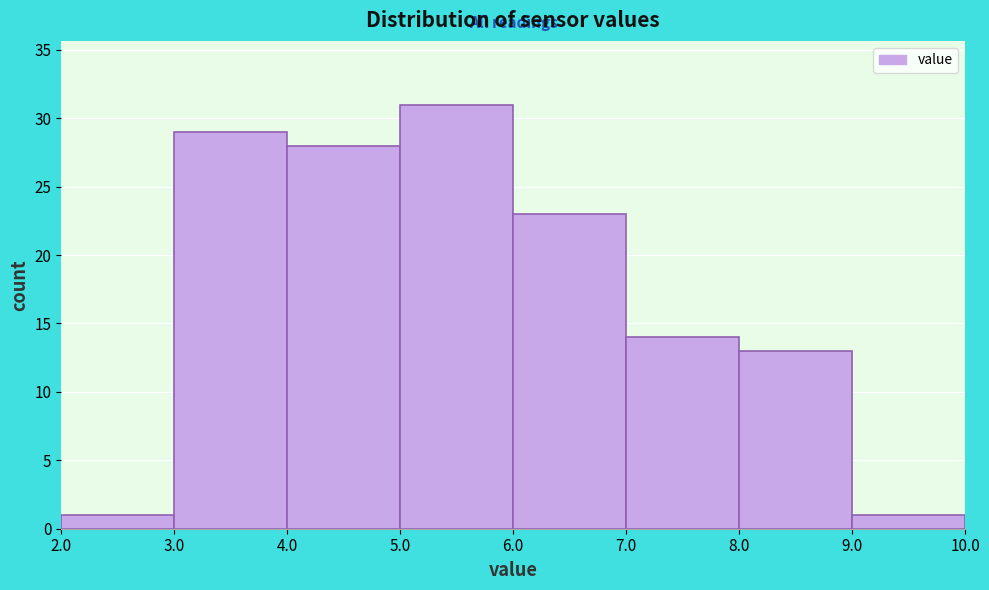

Reading left to right, transcribe this chart: for each bar, give the range it covers on the x-axis and its height. The values are not printed on the chart, so give them approximately, as read against the axis.

2.0 to 3.0: 1
3.0 to 4.0: 29
4.0 to 5.0: 28
5.0 to 6.0: 31
6.0 to 7.0: 23
7.0 to 8.0: 14
8.0 to 9.0: 13
9.0 to 10.0: 1